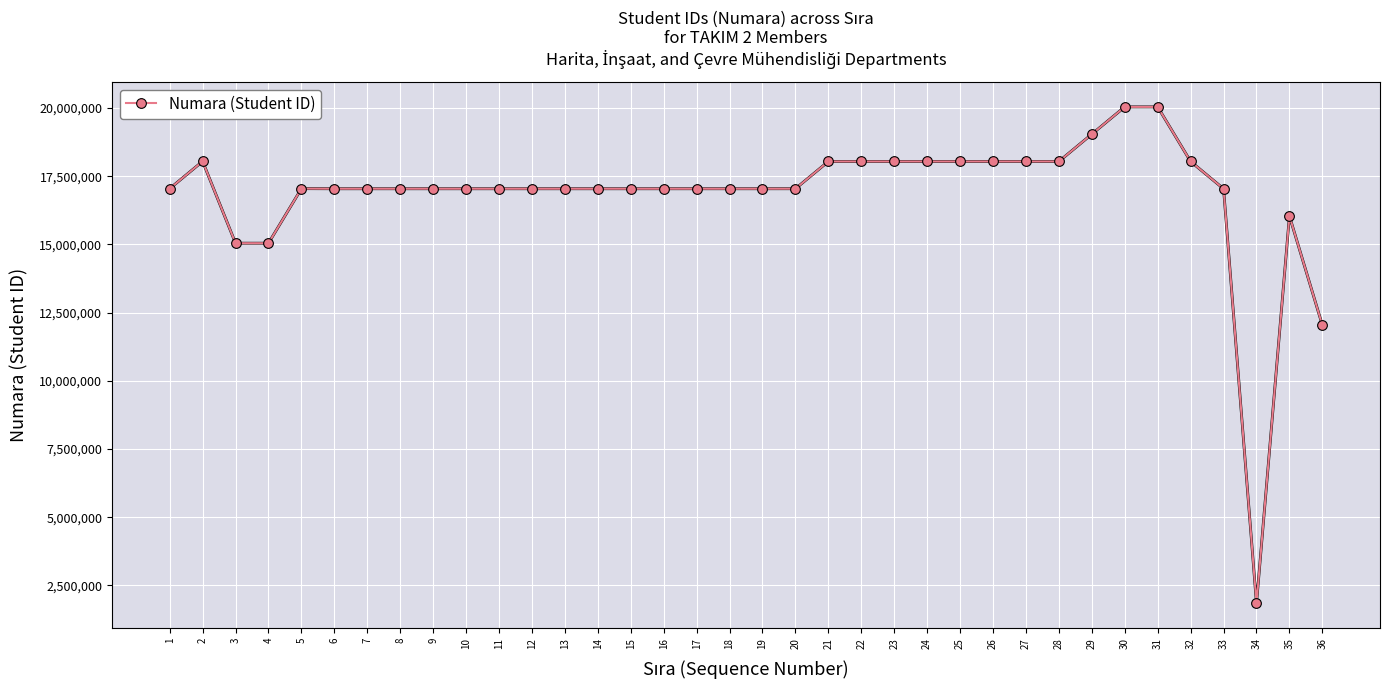

Approximately how many times larger is the value at 8 compared to 16?

1.0